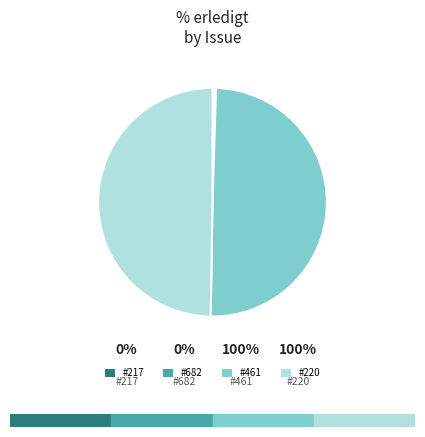

True or false: #461 accounts for 60% of the total.

False